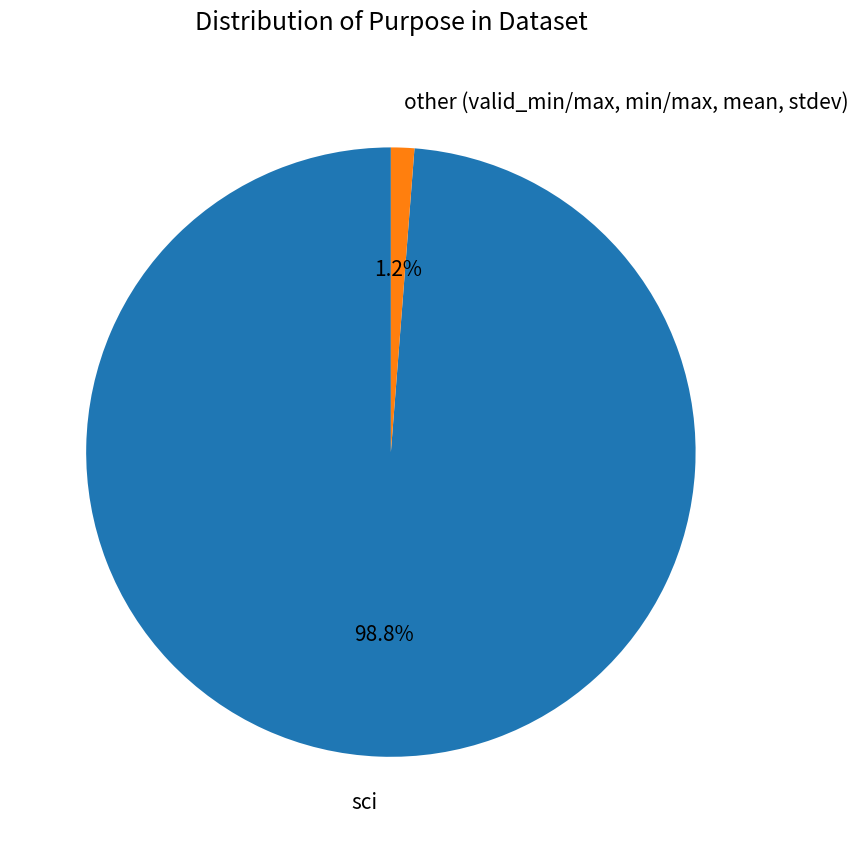

Rank the categories by value from highest to lowest.

sci, other (valid_min/max, min/max, mean, stdev)